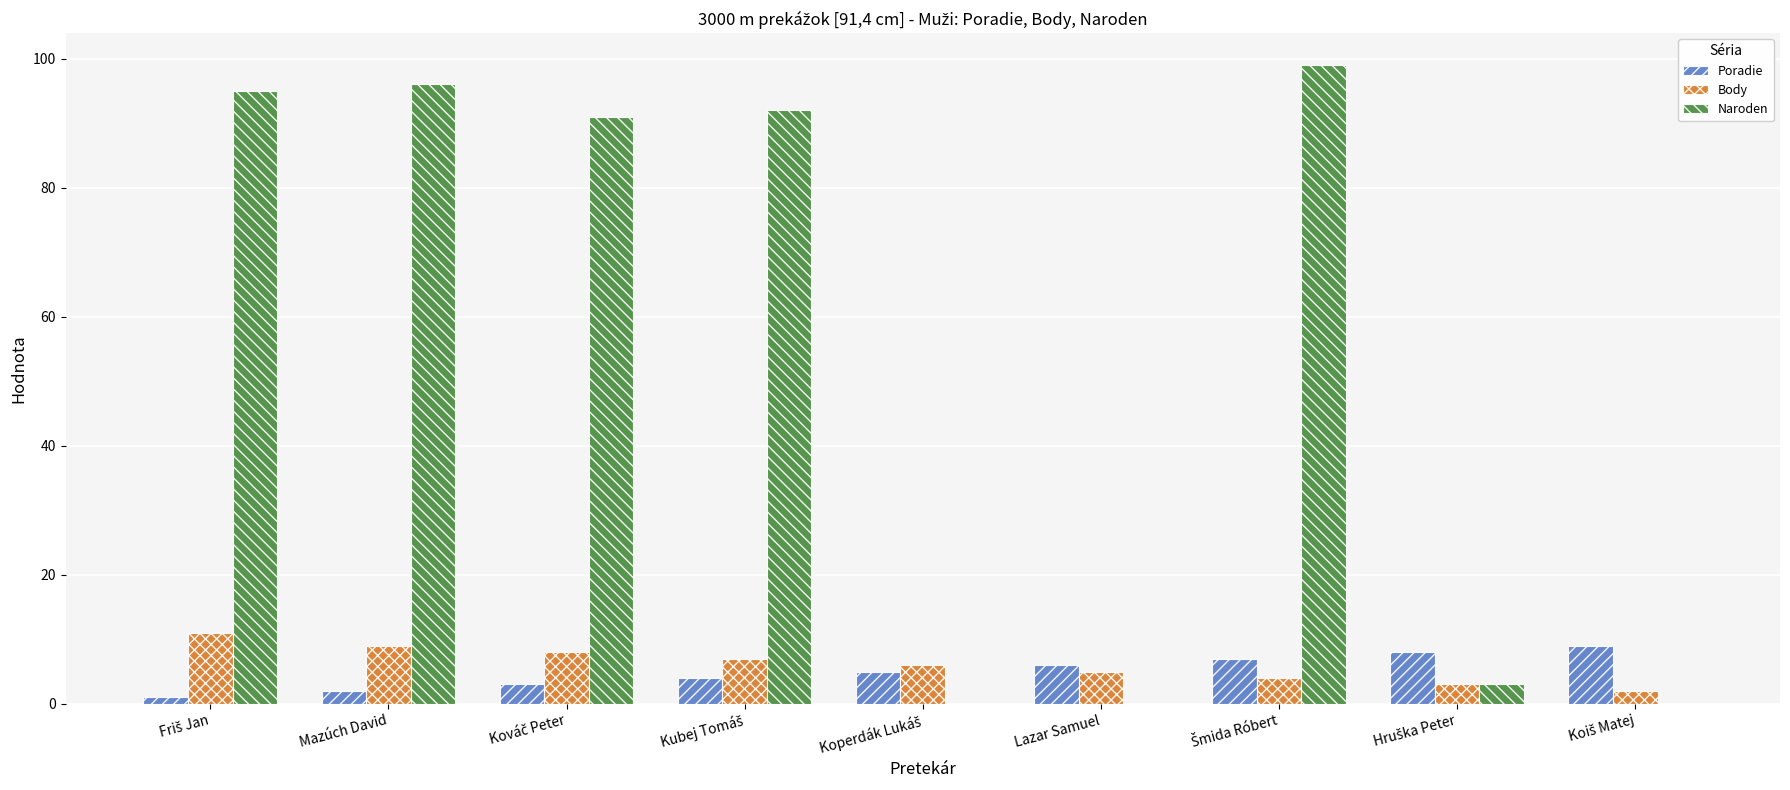

Are the bars horizontal?

No